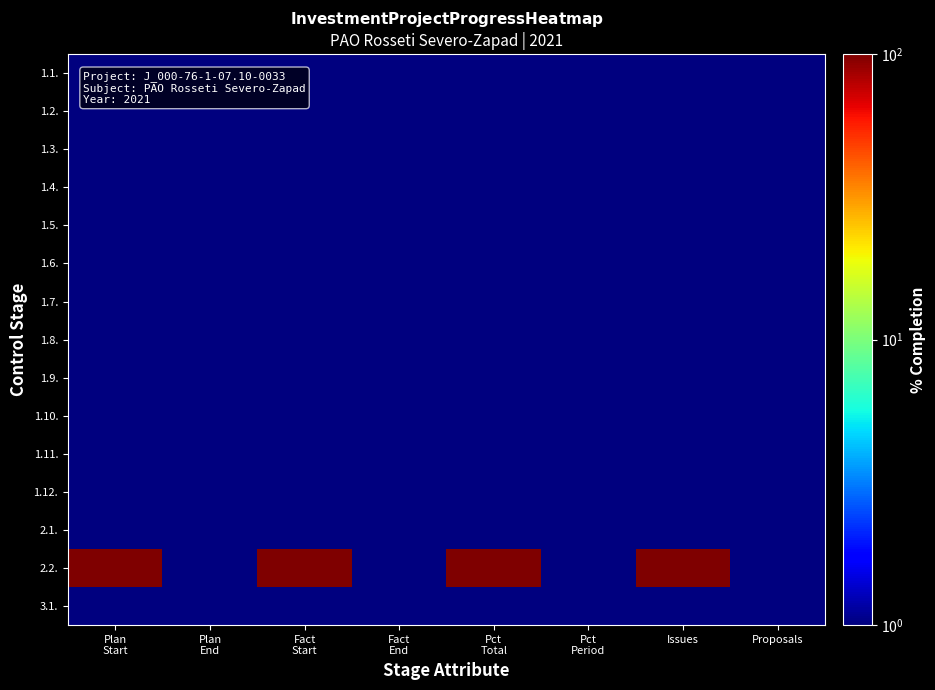

Reading right to left, what are all the values shown in this chart?

1.1.: Proposals=1	Issues=1	Pct
Period=1	Pct
Total=1	Fact
End=1	Fact
Start=1	Plan
End=1	Plan
Start=1
1.2.: Proposals=1	Issues=1	Pct
Period=1	Pct
Total=1	Fact
End=1	Fact
Start=1	Plan
End=1	Plan
Start=1
1.3.: Proposals=1	Issues=1	Pct
Period=1	Pct
Total=1	Fact
End=1	Fact
Start=1	Plan
End=1	Plan
Start=1
1.4.: Proposals=1	Issues=1	Pct
Period=1	Pct
Total=1	Fact
End=1	Fact
Start=1	Plan
End=1	Plan
Start=1
1.5.: Proposals=1	Issues=1	Pct
Period=1	Pct
Total=1	Fact
End=1	Fact
Start=1	Plan
End=1	Plan
Start=1
1.6.: Proposals=1	Issues=1	Pct
Period=1	Pct
Total=1	Fact
End=1	Fact
Start=1	Plan
End=1	Plan
Start=1
1.7.: Proposals=1	Issues=1	Pct
Period=1	Pct
Total=1	Fact
End=1	Fact
Start=1	Plan
End=1	Plan
Start=1
1.8.: Proposals=1	Issues=1	Pct
Period=1	Pct
Total=1	Fact
End=1	Fact
Start=1	Plan
End=1	Plan
Start=1
1.9.: Proposals=1	Issues=1	Pct
Period=1	Pct
Total=1	Fact
End=1	Fact
Start=1	Plan
End=1	Plan
Start=1
1.10.: Proposals=1	Issues=1	Pct
Period=1	Pct
Total=1	Fact
End=1	Fact
Start=1	Plan
End=1	Plan
Start=1
1.11.: Proposals=1	Issues=1	Pct
Period=1	Pct
Total=1	Fact
End=1	Fact
Start=1	Plan
End=1	Plan
Start=1
1.12.: Proposals=1	Issues=1	Pct
Period=1	Pct
Total=1	Fact
End=1	Fact
Start=1	Plan
End=1	Plan
Start=1
2.1.: Proposals=1	Issues=1	Pct
Period=1	Pct
Total=1	Fact
End=1	Fact
Start=1	Plan
End=1	Plan
Start=1
2.2.: Proposals=1	Issues=101	Pct
Period=1	Pct
Total=101	Fact
End=1	Fact
Start=101	Plan
End=1	Plan
Start=101
3.1.: Proposals=1	Issues=1	Pct
Period=1	Pct
Total=1	Fact
End=1	Fact
Start=1	Plan
End=1	Plan
Start=1